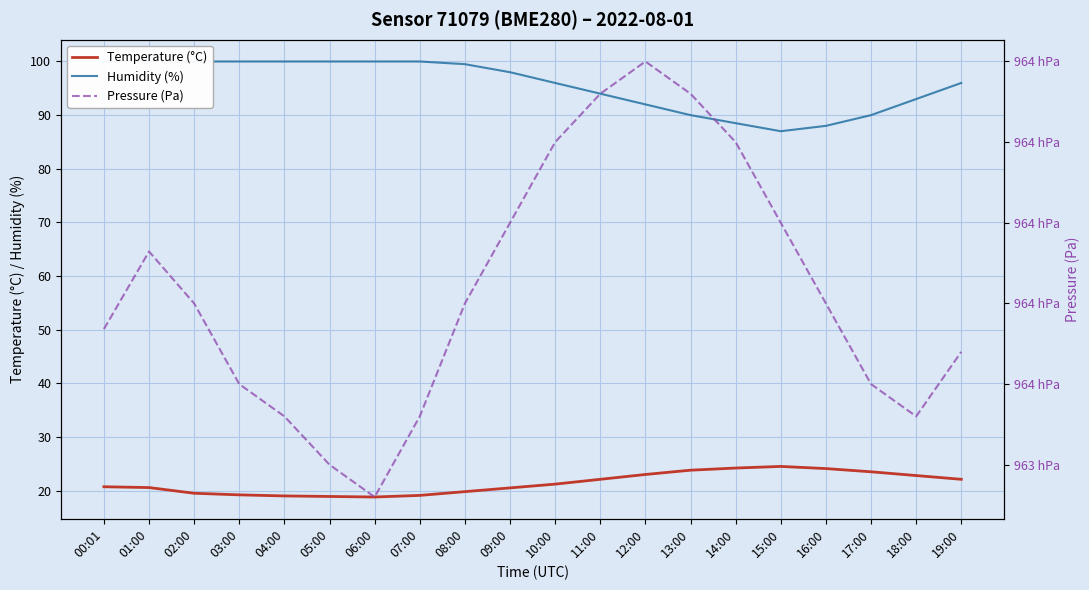

List the labels in order of Humidity (%) value, largest first.

00:01, 01:00, 02:00, 03:00, 04:00, 05:00, 06:00, 07:00, 08:00, 09:00, 10:00, 19:00, 11:00, 18:00, 12:00, 13:00, 17:00, 14:00, 16:00, 15:00